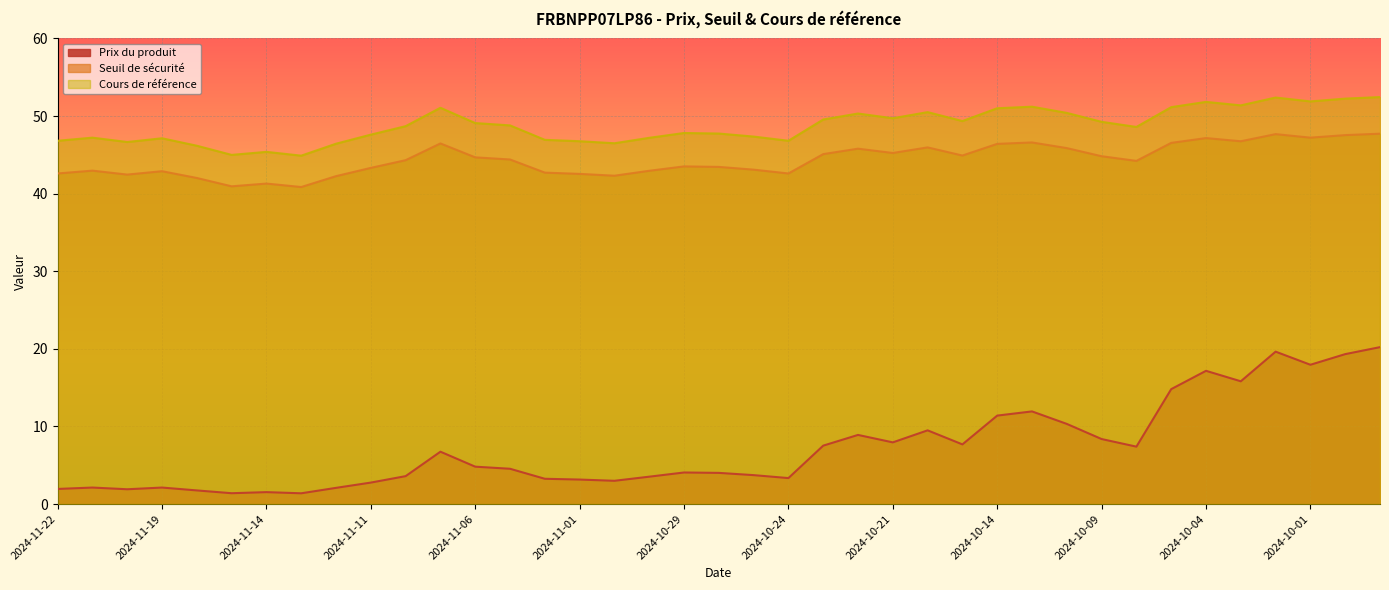

List the series in order of their peak value, lowest first.

Prix du produit, Seuil de sécurité, Cours de référence